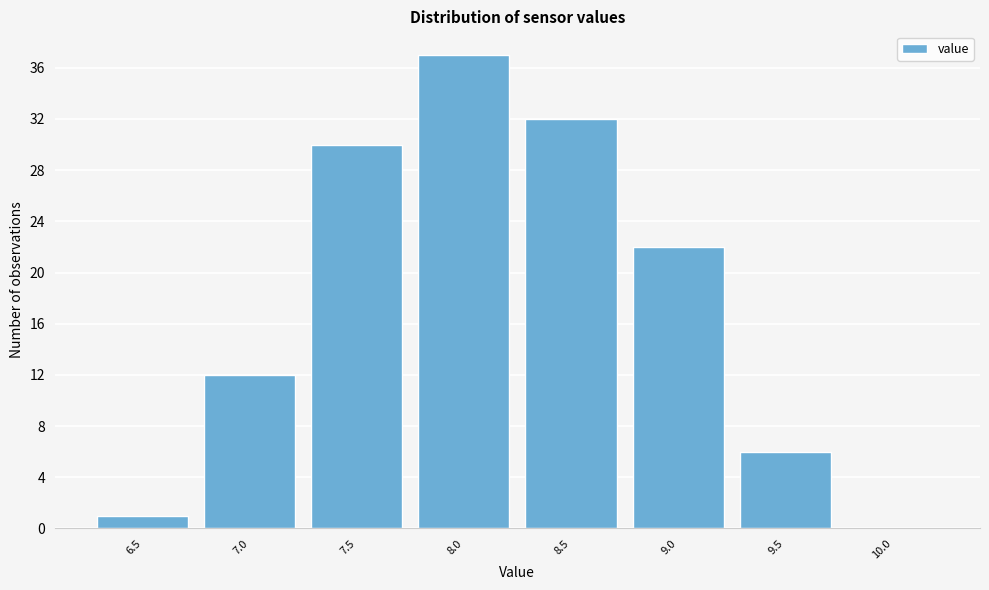

Reading left to right, extract all data points from this chart.

6.5=1	7.0=12	7.5=30	8.0=37	8.5=32	9.0=22	9.5=6	10.0=0